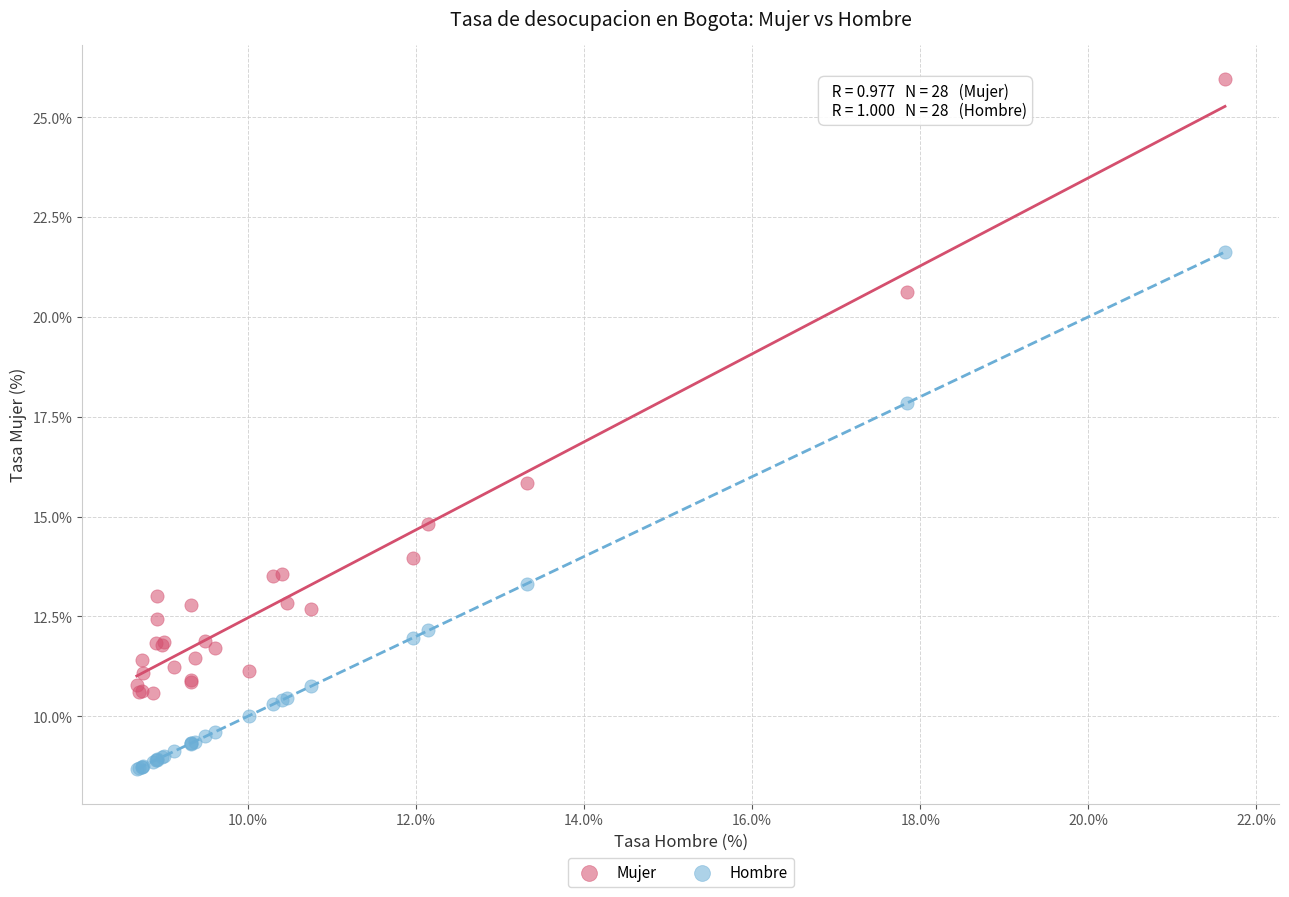

Which series has the largest Y range (max minus min)?

Mujer